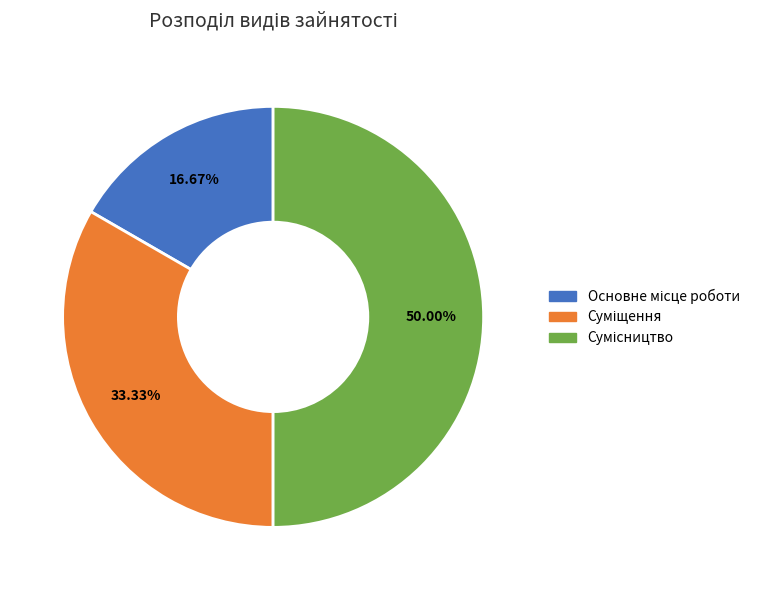

To the nearest percent, what percentage of the pie is Сумісництво?

50%